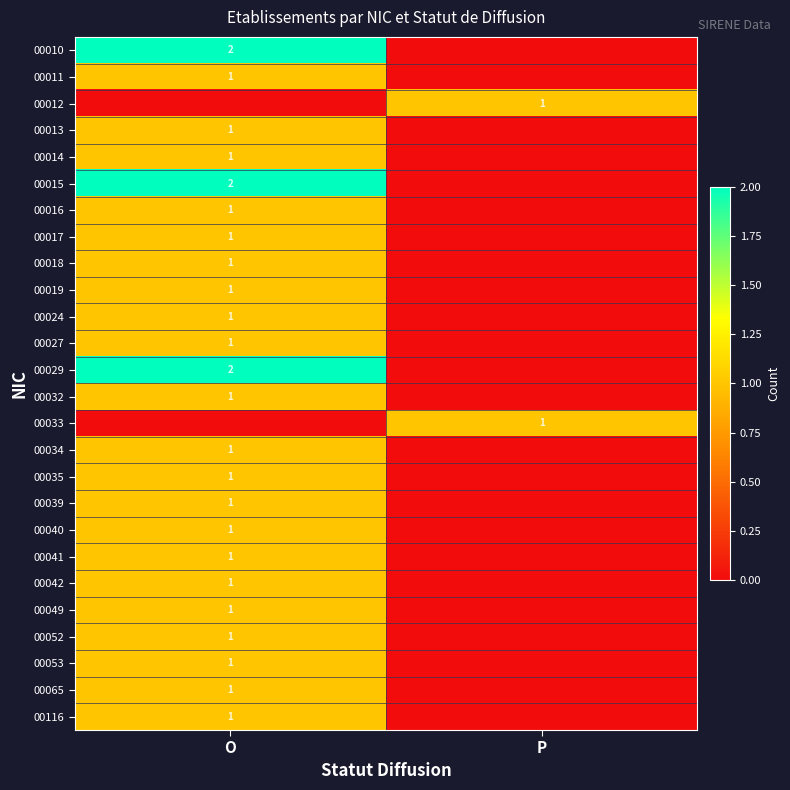

The value of 00015 at O is 1. True or false?

False